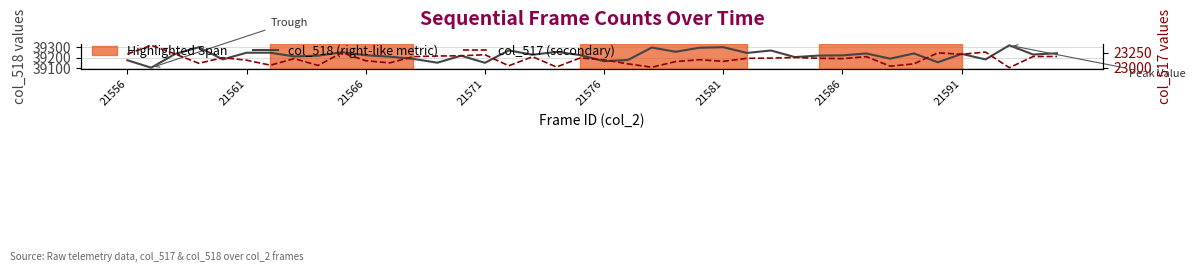

How many data points in col_517 (secondary) are less than 23157?

19